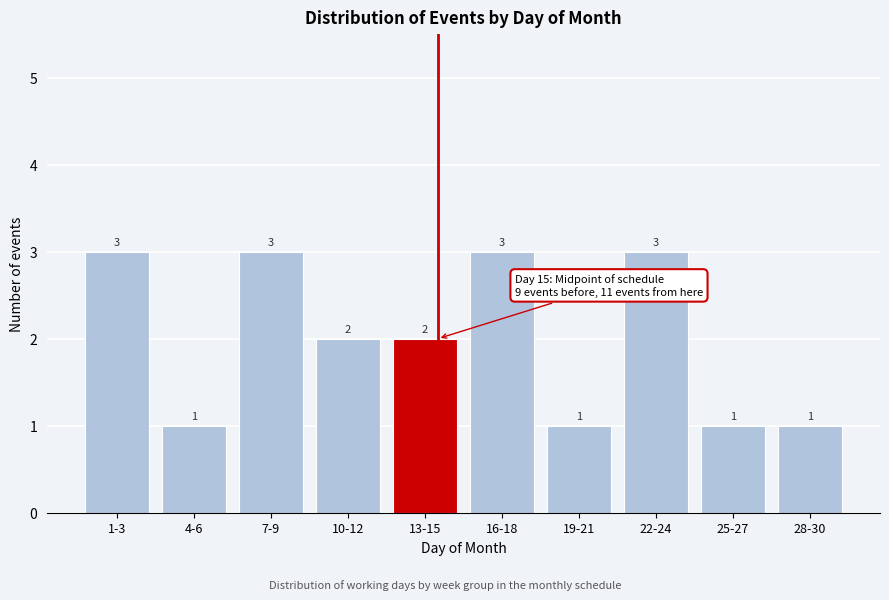

Reading left to right, extract all data points from this chart.

1-3=3	4-6=1	7-9=3	10-12=2	13-15=2	16-18=3	19-21=1	22-24=3	25-27=1	28-30=1